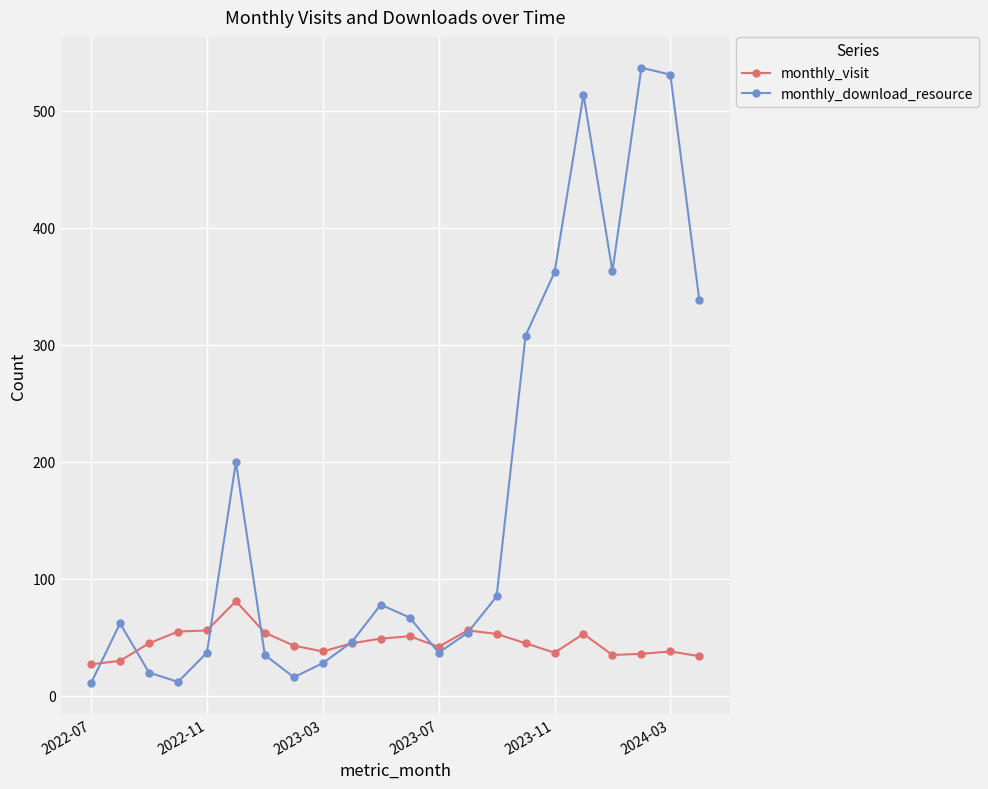

Which series has the widest spread of values?

monthly_download_resource